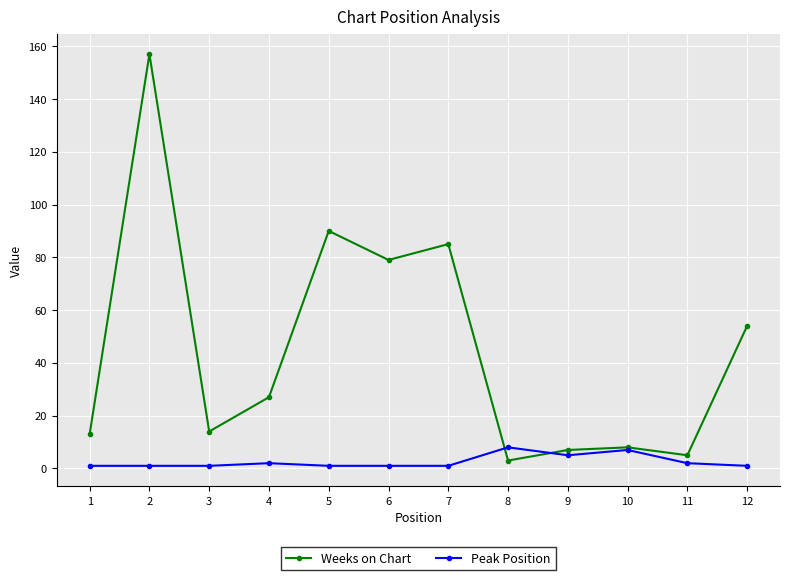

At 12, list the series in order from largest to smallest.

Weeks on Chart, Peak Position